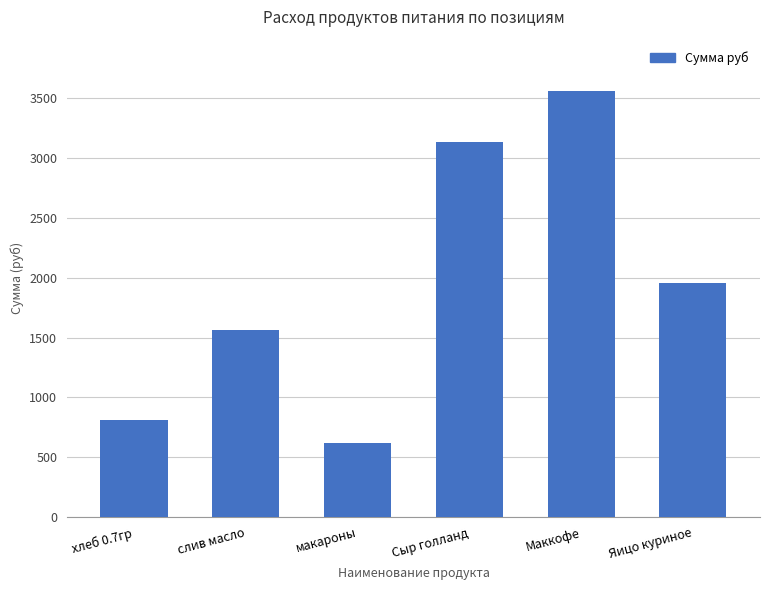

How many bars are there in total?

6